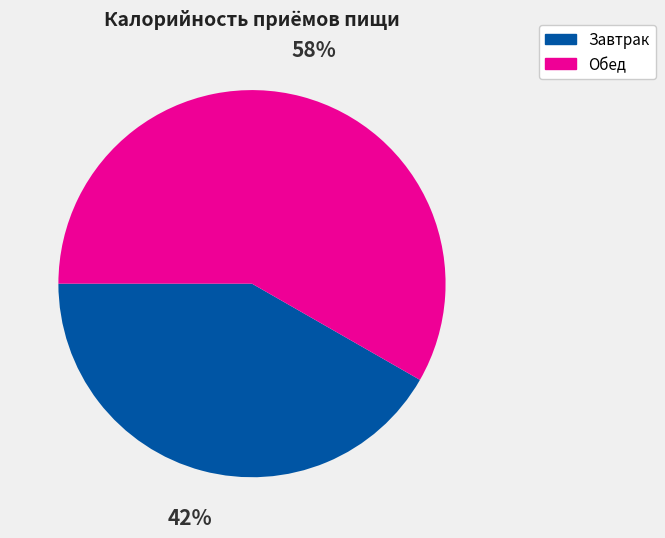

Is the sum of Завтрак and Обед greater than half?

Yes